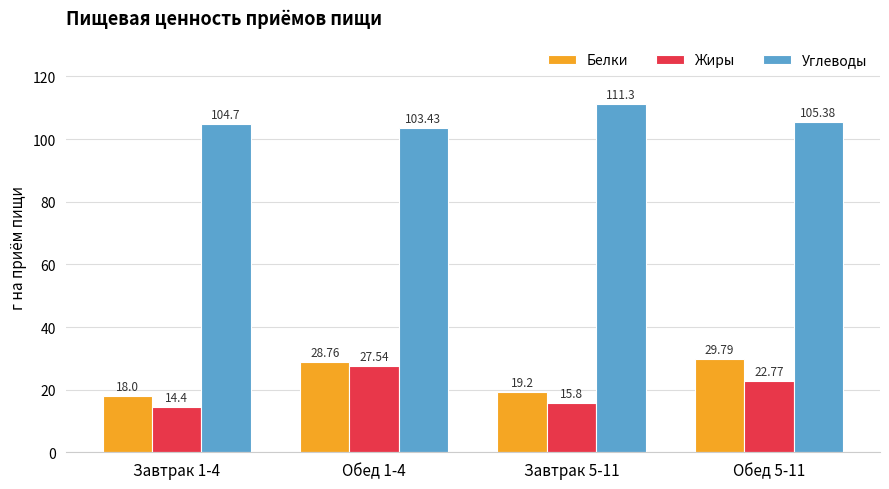

What is the sum of all Белки values?

95.8